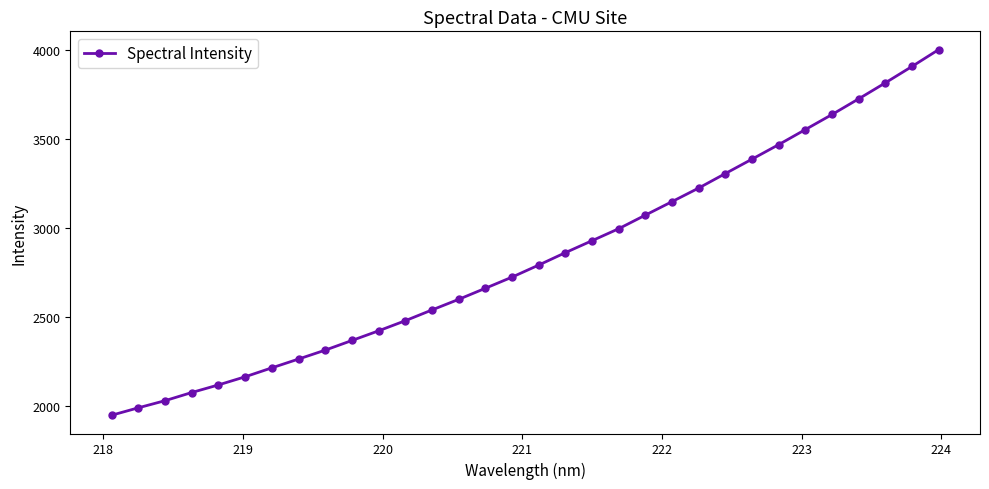

What is the greatest value displayed?

4002.6